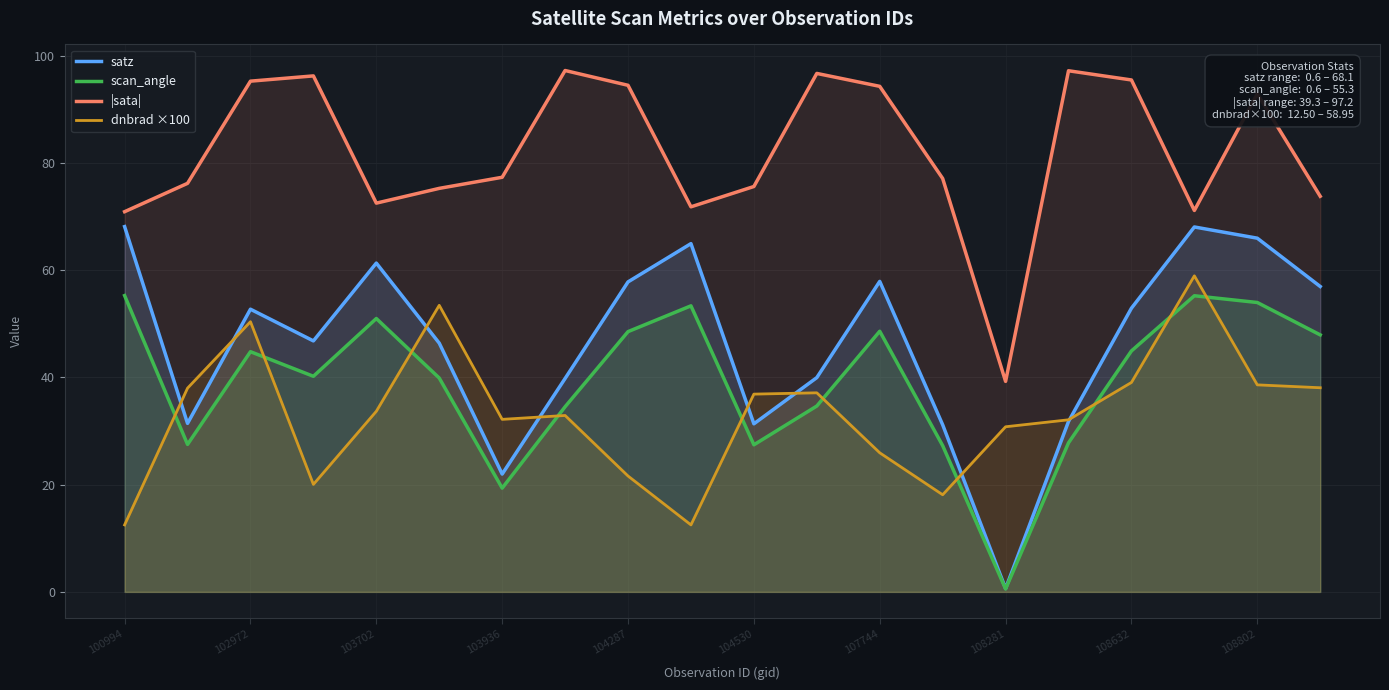

What is the lowest value of the |sata| series?

39.3